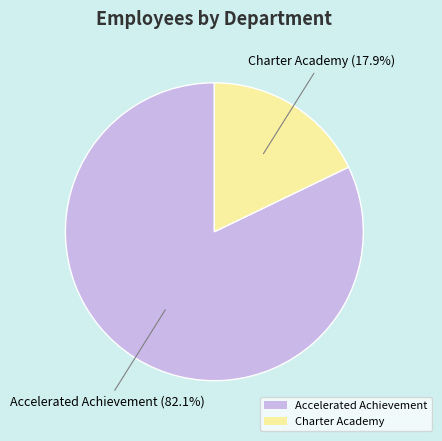

Approximately how many times larger is the value at Accelerated Achievement compared to Charter Academy?

4.6